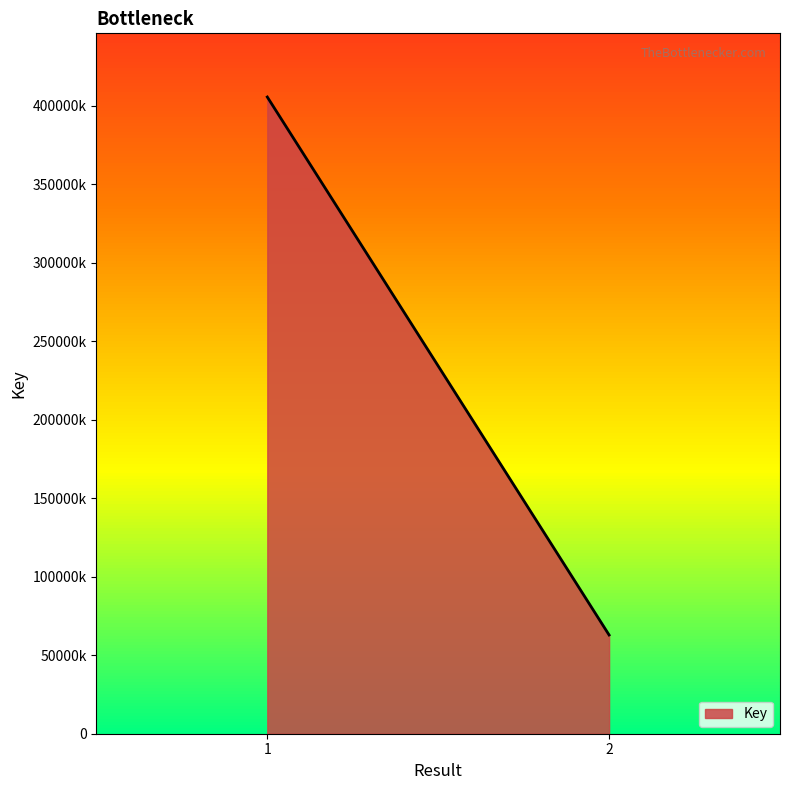

Approximately how many times larger is the value at 2 compared to 1?

0.2